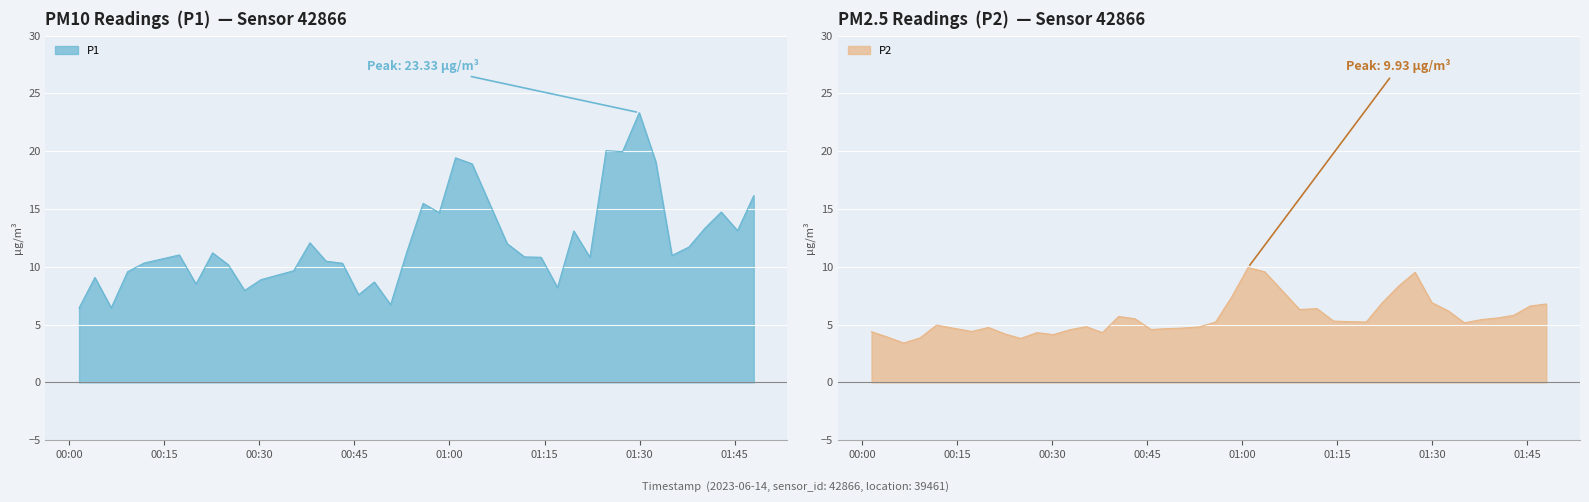

Is the value of P2 at 2023-06-14T01:11:50 greater than the value of P1 at 2023-06-14T00:17:21?

No